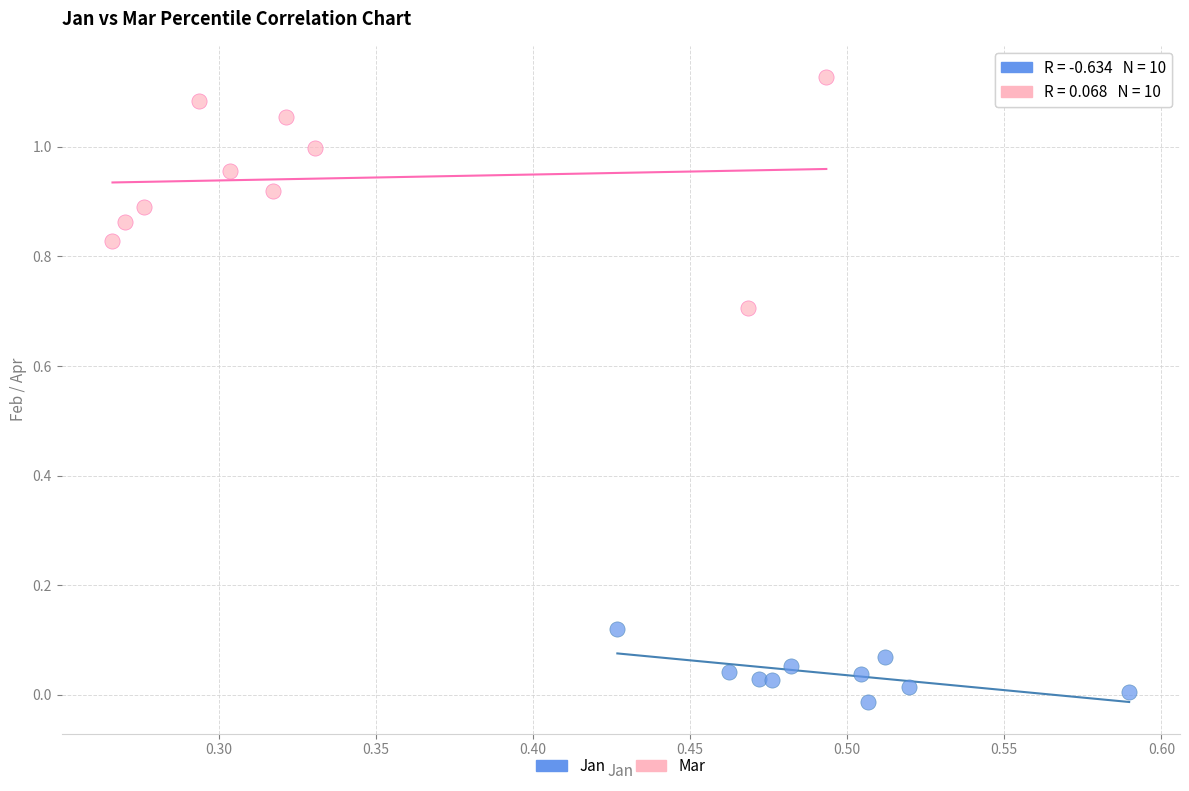

Which series reaches the maximum Y coordinate?

Mar